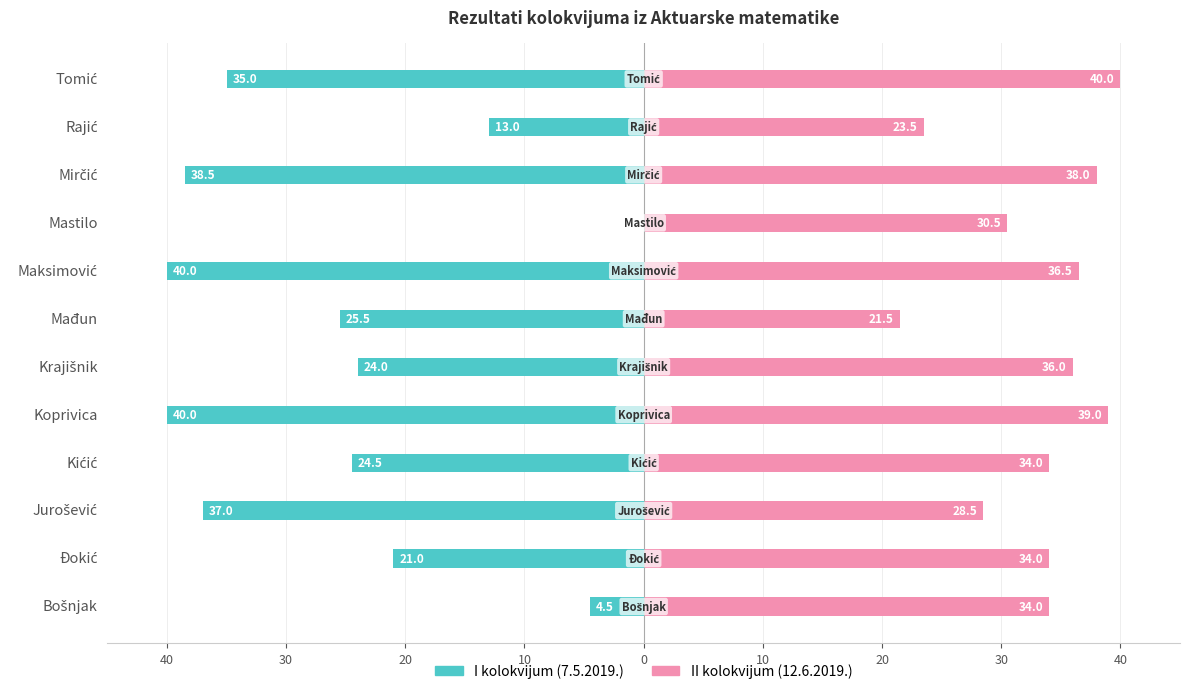

What is the difference between the second highest and minimum values in the I kolokvijum series?

35.5